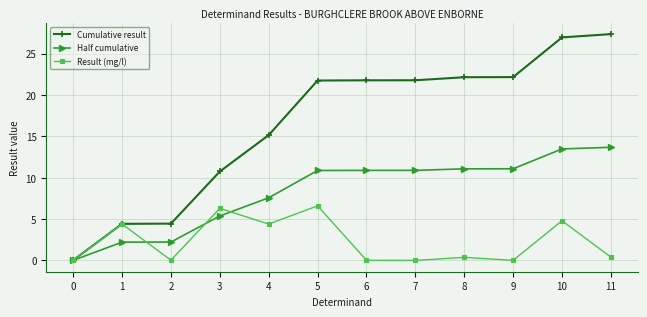

How many categories are shown in the chart?

12